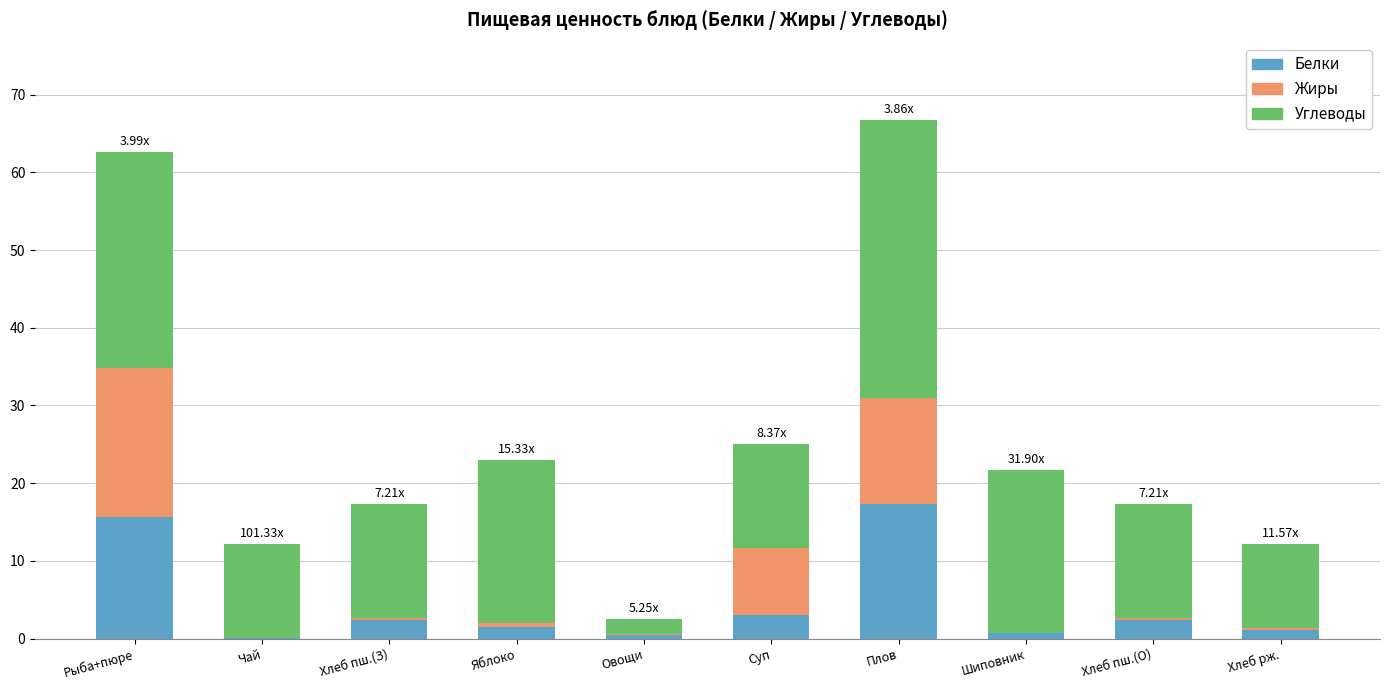

How many values in the Белки series exceed 2?

5